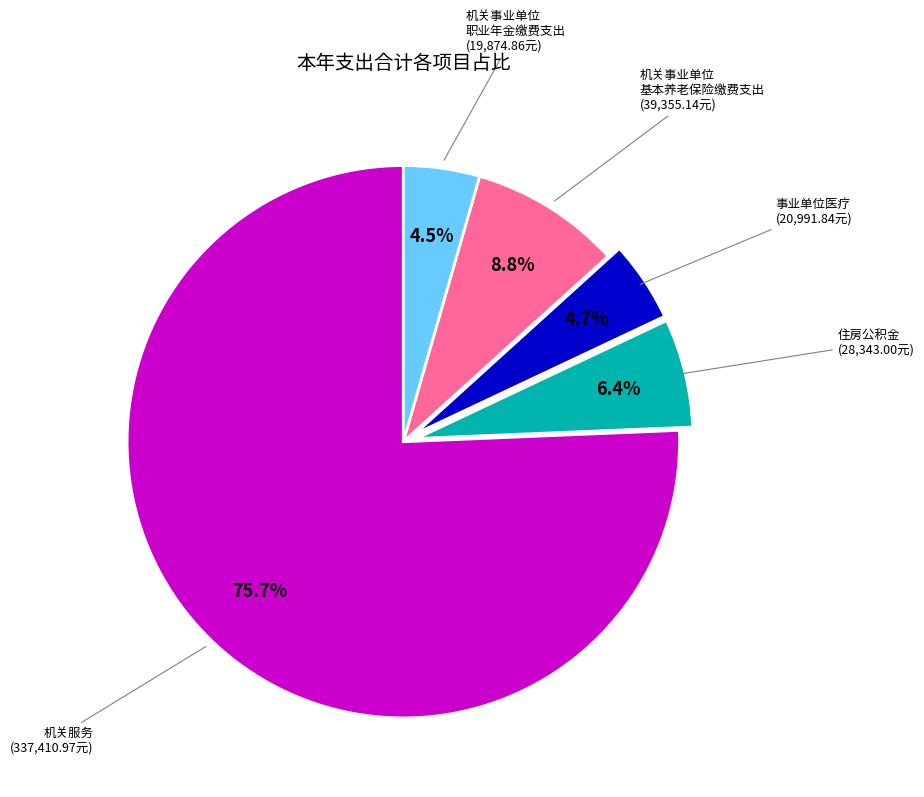

Is there any slice that represents more than half of the pie?

Yes